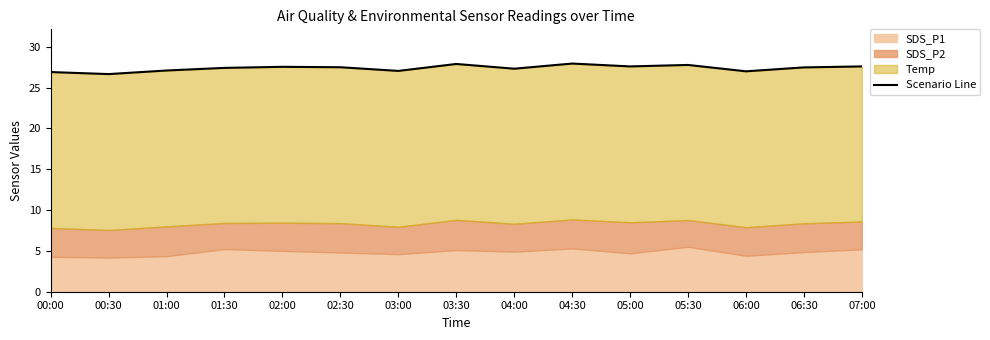

How many lines are shown in the chart?

1